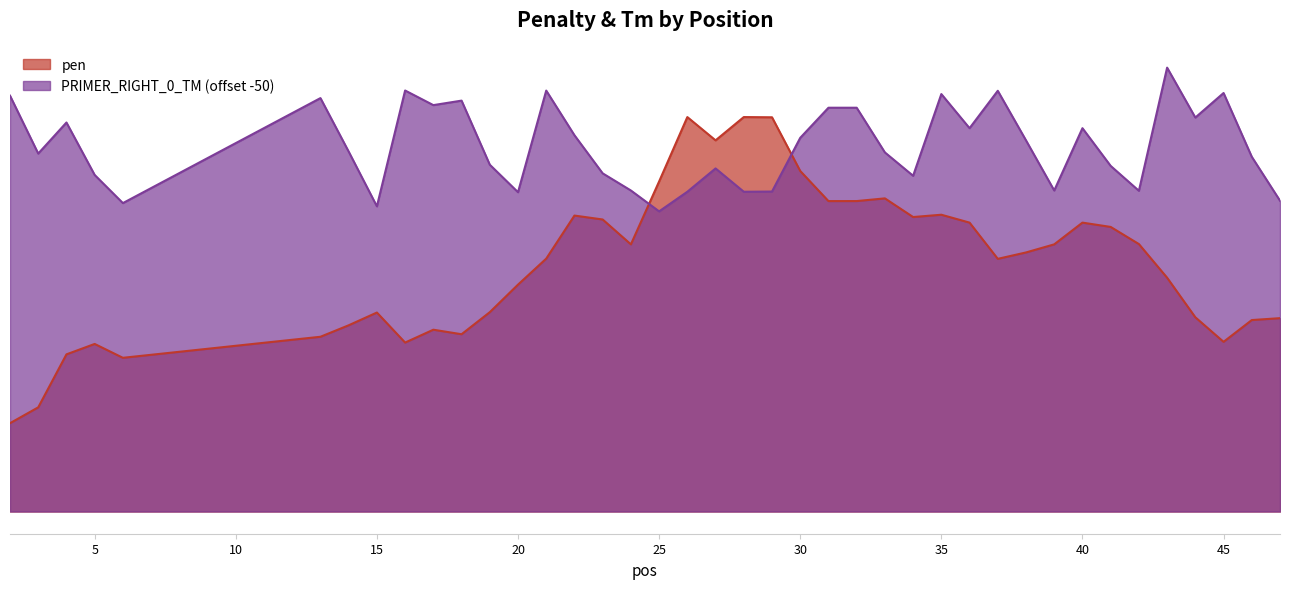

What is the difference between the second highest and second lowest values in the PRIMER_RIGHT_0_TM series?

2.8